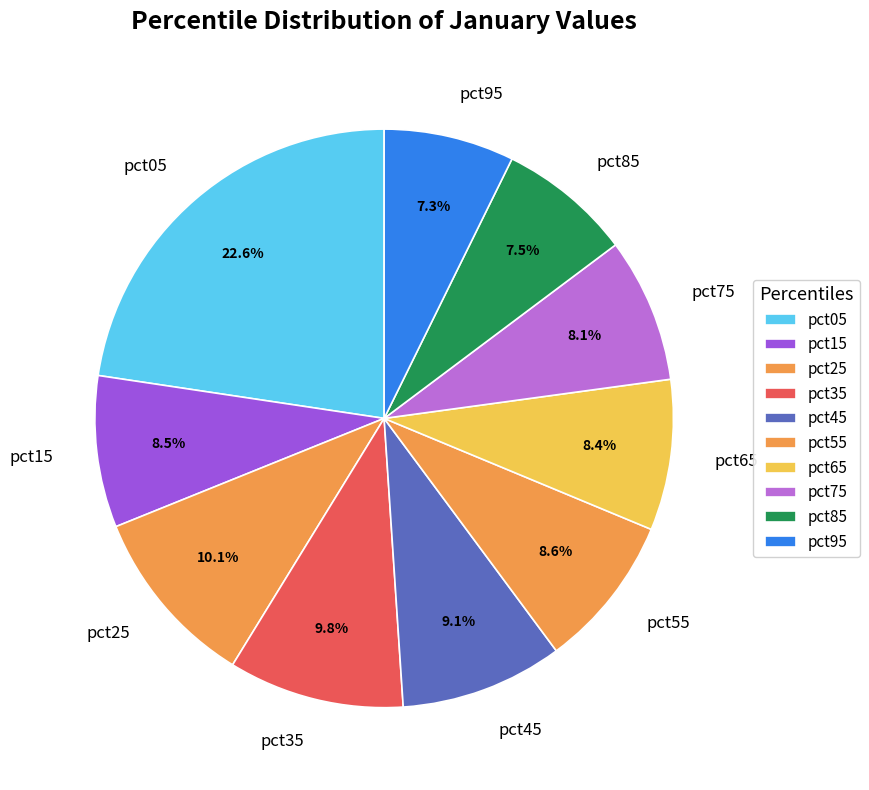

Do pct15 and pct25 together represent more than half of the pie?

No